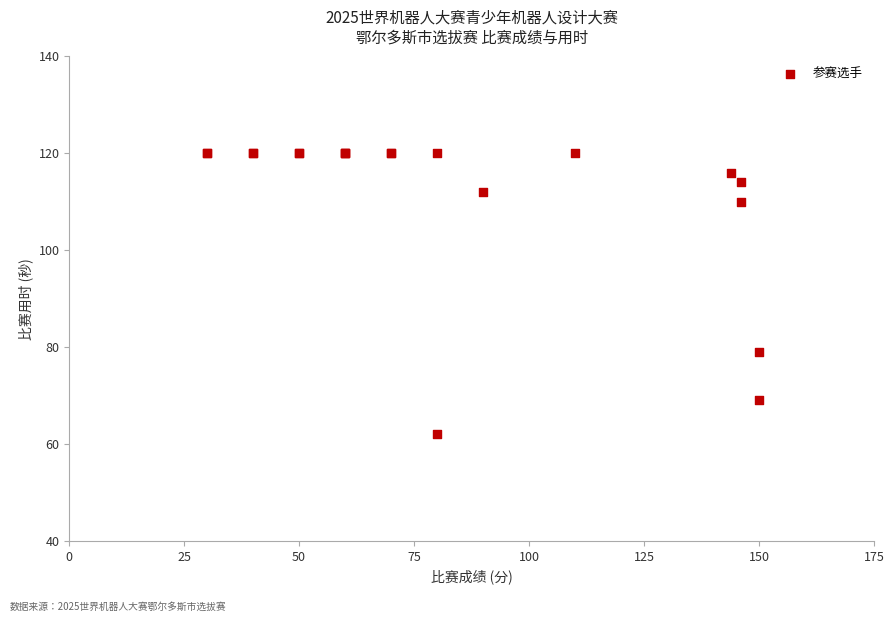

What Y value in the scatter plot is closest to 91?

79